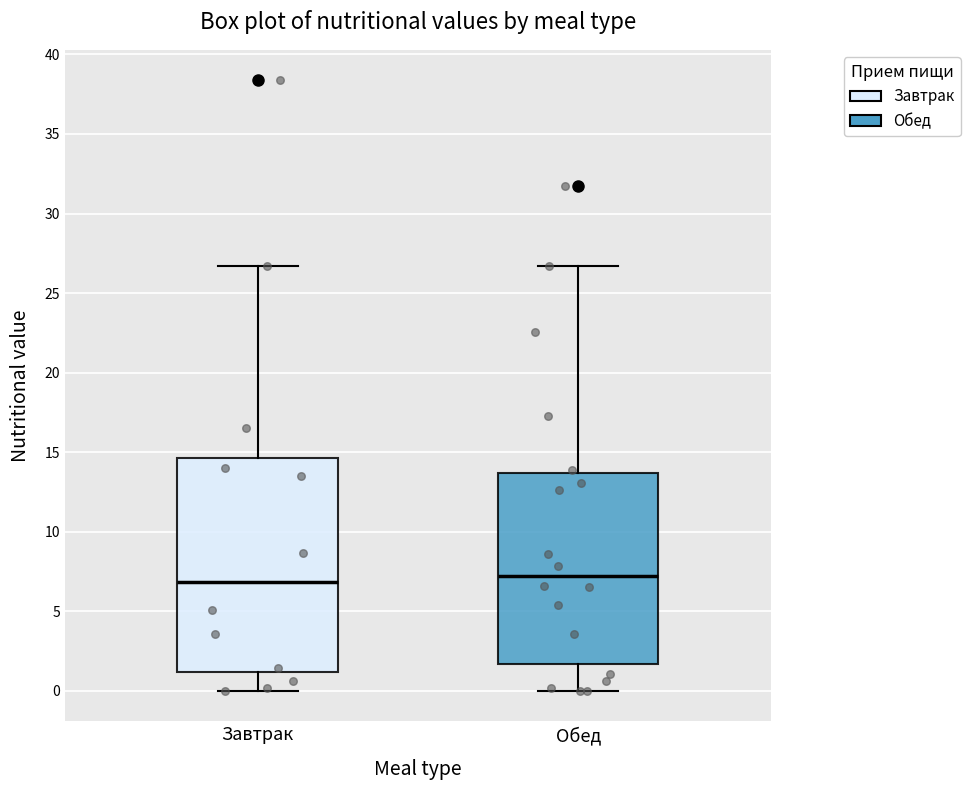

Reading left to right, read every box against the y-axis: the position of its median line, the range the box covers, and the ends of its whiskers. The values are not printed on the chart, so give them approximately, as read against the axis.

Завтрак: median 7.0, box 1.0 to 14.5, whiskers 0.0 to 26.5
Обед: median 7.0, box 1.5 to 13.5, whiskers 0.0 to 26.5